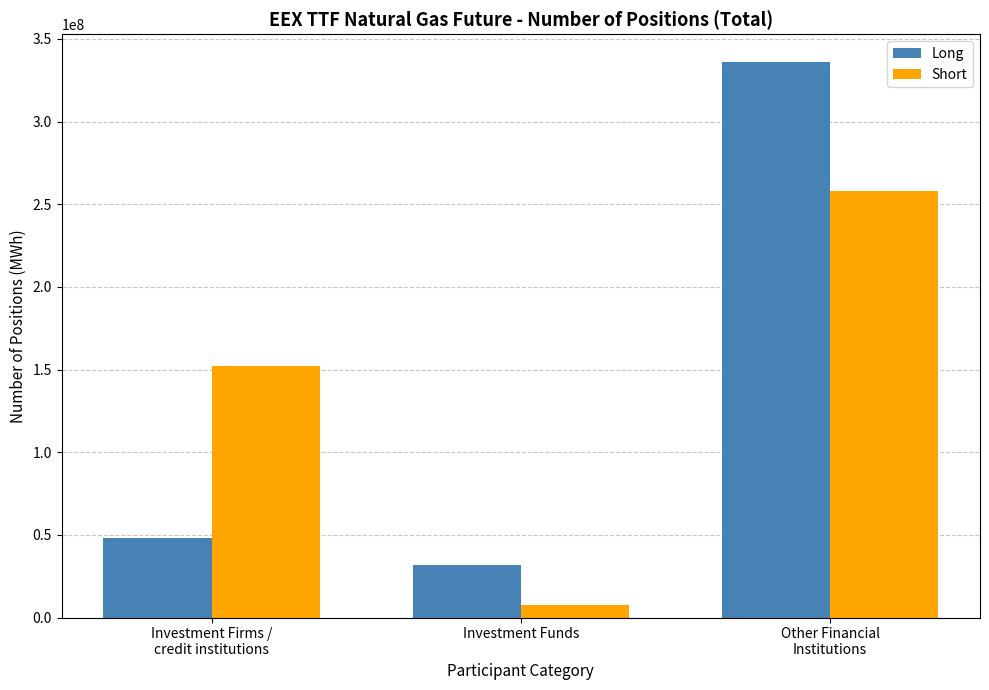

What is the average value of the Long series?

138587936